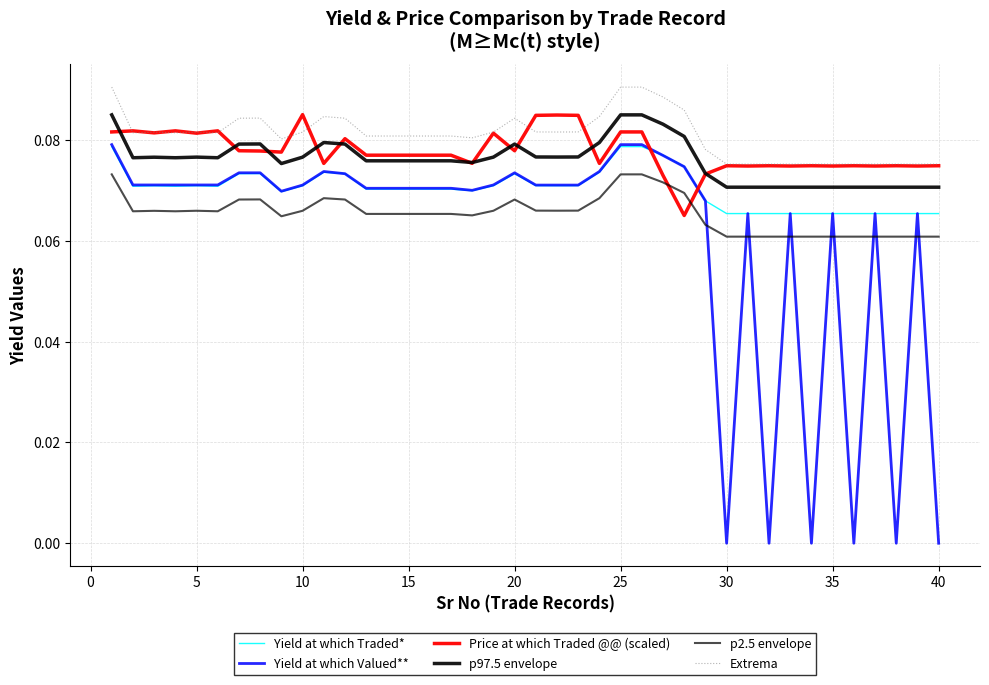

True or false: p97.5 envelope and Extrema intersect in this chart.

False